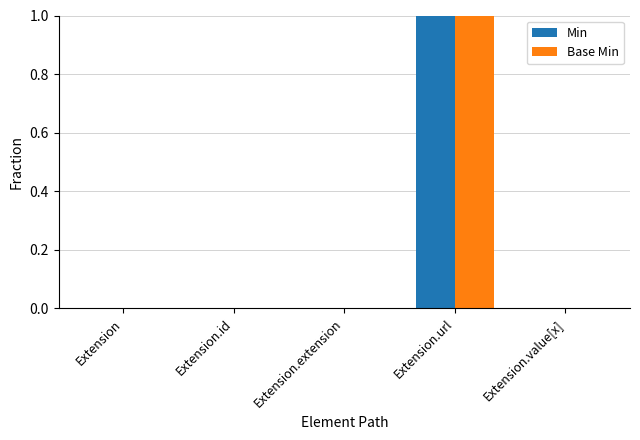

Is it true that Min equals 1 at Extension.extension?

False